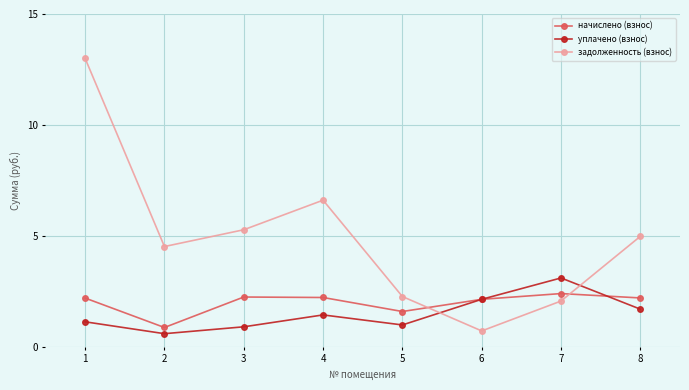

How many times do задолженность (взнос) and уплачено (взнос) cross each other?

2